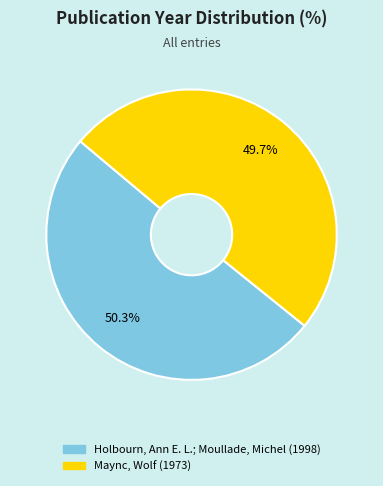

Between Maync, Wolf and Holbourn, Ann E. L.; Moullade, Michel, which is larger?

Holbourn, Ann E. L.; Moullade, Michel